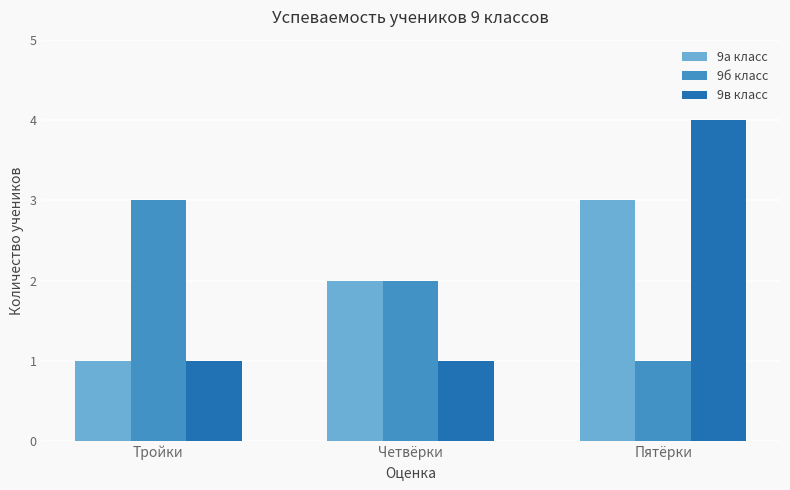

List the labels in order of 9а класс value, largest first.

Пятёрки, Четвёрки, Тройки